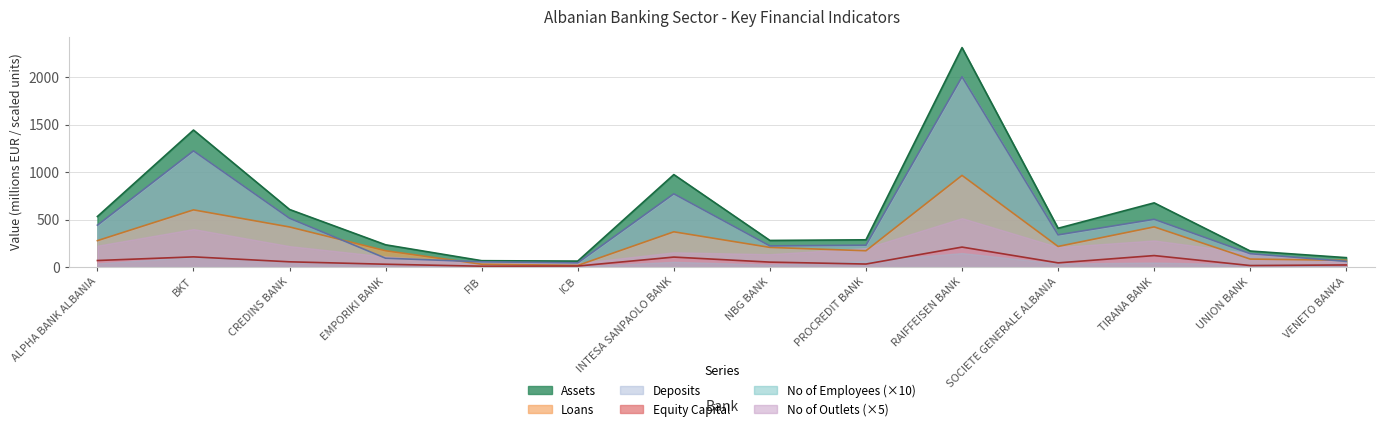

True or false: No of Outlets (×5) has a value of 71.2 at PROCREDIT BANK.

False